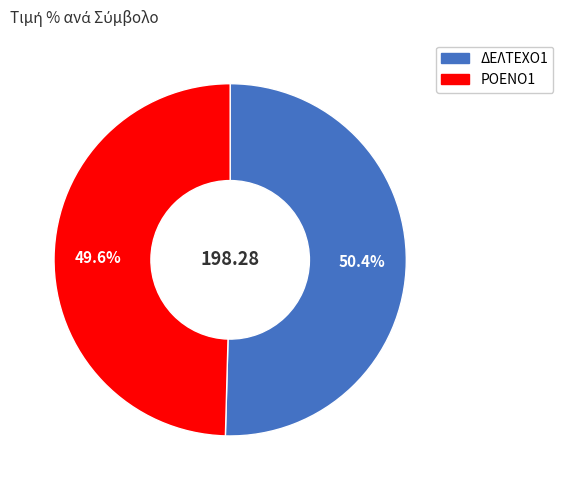

What percentage is the ΔΕΛΤΕΧΟ1 slice, to the nearest percent?

50%